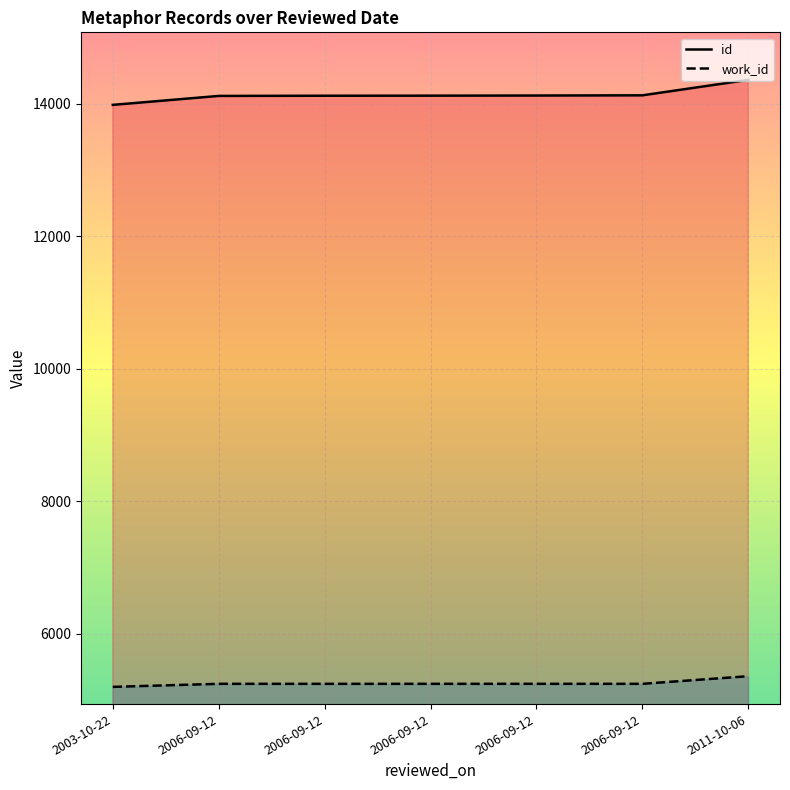

How many values in the id series exceed 14122?

3